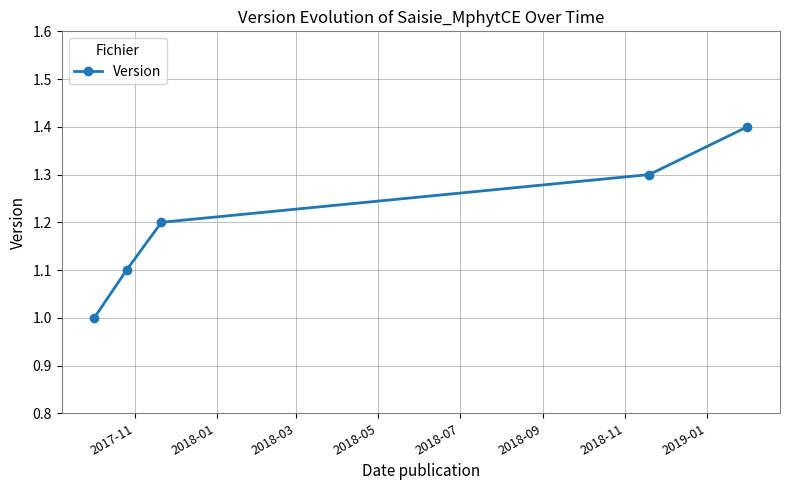

Does the chart display data point markers on the line(s)?

Yes